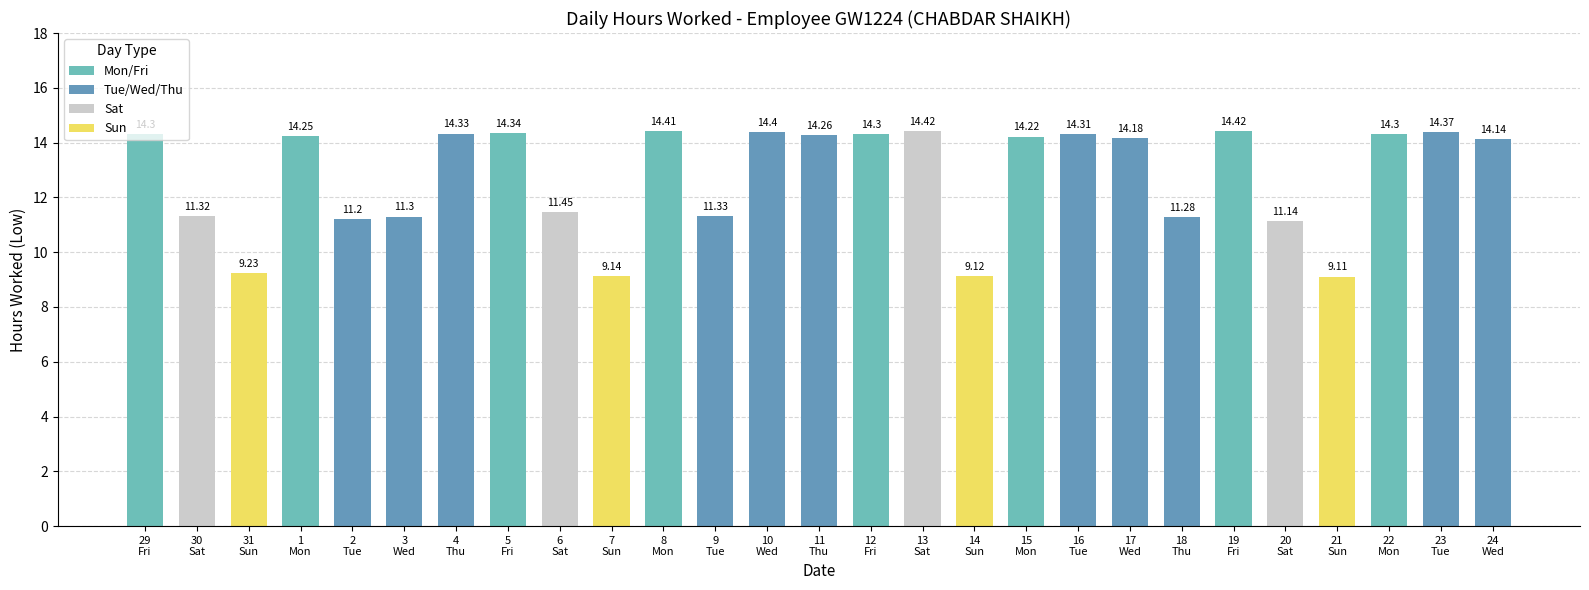

The chart shows a value of 5.9 at 6
Sat. True or false?

False